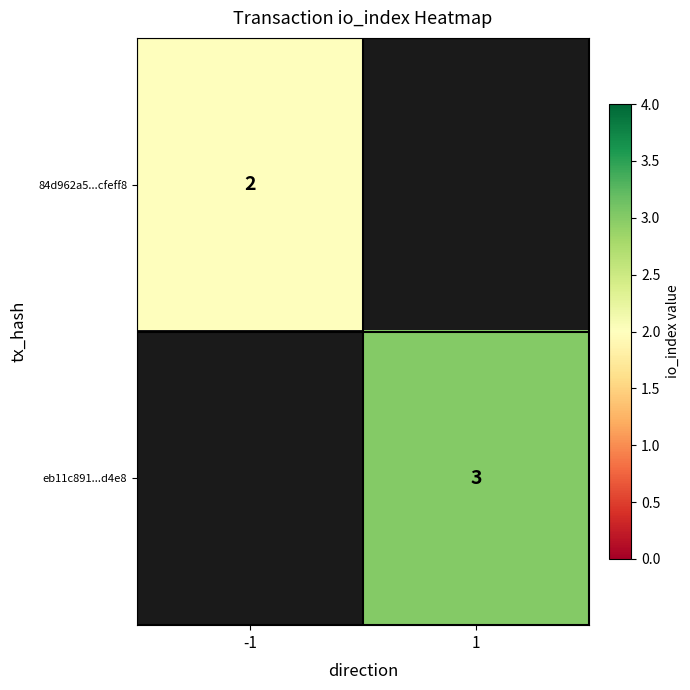

The 84d962a5...cfeff8 series shows 2 at -1. True or false?

True